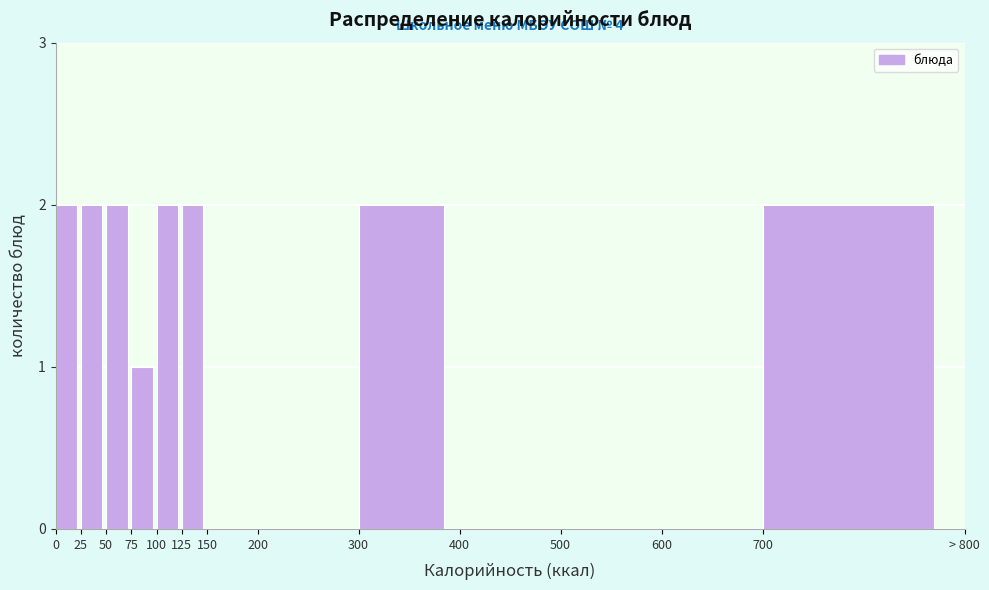

Reading left to right, what are all the values shown in this chart?

0=2	25=2	50=2	75=1	100=2	125=2	150=0	200=0	300=2	400=0	500=0	600=0	700=2